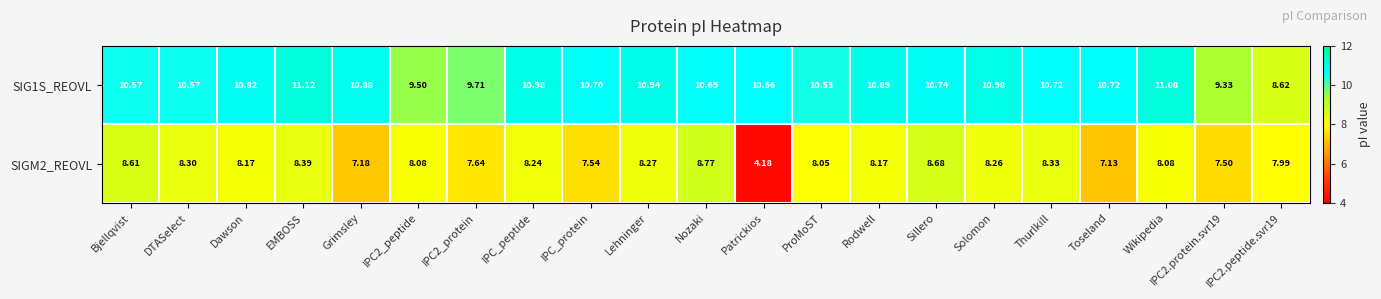

Which category has the highest value in the SIG1S_REOVL series?

EMBOSS